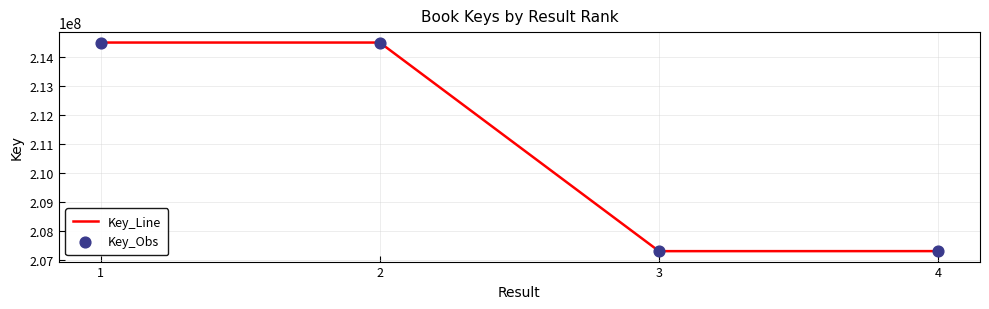

Is it true that the value at 1 is 214484304?

True